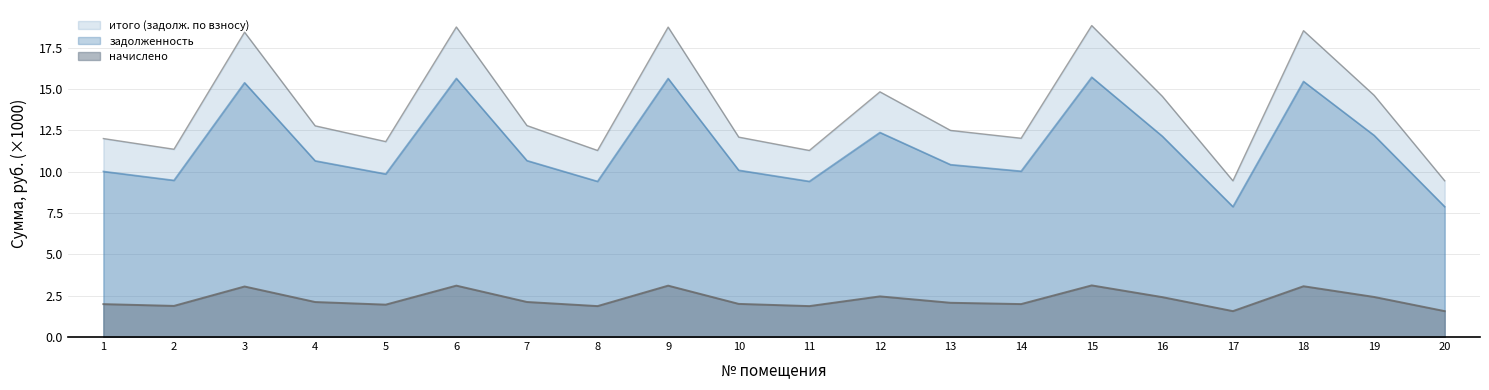

Reading right to left, extract all data points from this chart.

задолженность: 20=7.9	19=12.2	18=15.5	17=7.9	16=12.1	15=15.7	14=10.0	13=10.4	12=12.4	11=9.4	10=10.1	9=15.6	8=9.4	7=10.7	6=15.6	5=9.9	4=10.7	3=15.4	2=9.5	1=10.0
начислено: 20=1.6	19=2.4	18=3.1	17=1.6	16=2.4	15=3.1	14=2.0	13=2.1	12=2.5	11=1.9	10=2.0	9=3.1	8=1.9	7=2.1	6=3.1	5=2.0	4=2.1	3=3.1	2=1.9	1=2.0
итого (задолж. по взносу): 20=9.5	19=14.6	18=18.5	17=9.5	16=14.6	15=18.8	14=12.0	13=12.5	12=14.8	11=11.3	10=12.1	9=18.7	8=11.3	7=12.8	6=18.8	5=11.8	4=12.8	3=18.4	2=11.4	1=12.0